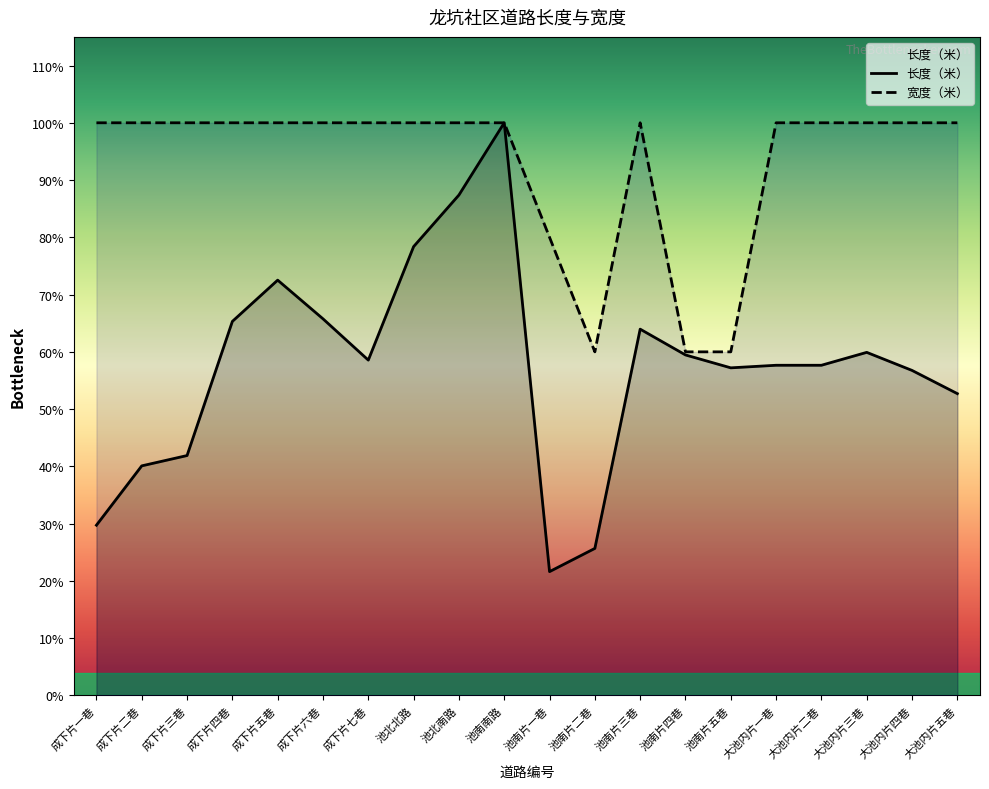

Between 池北南路 and 大池内片五巷, which is larger?

池北南路